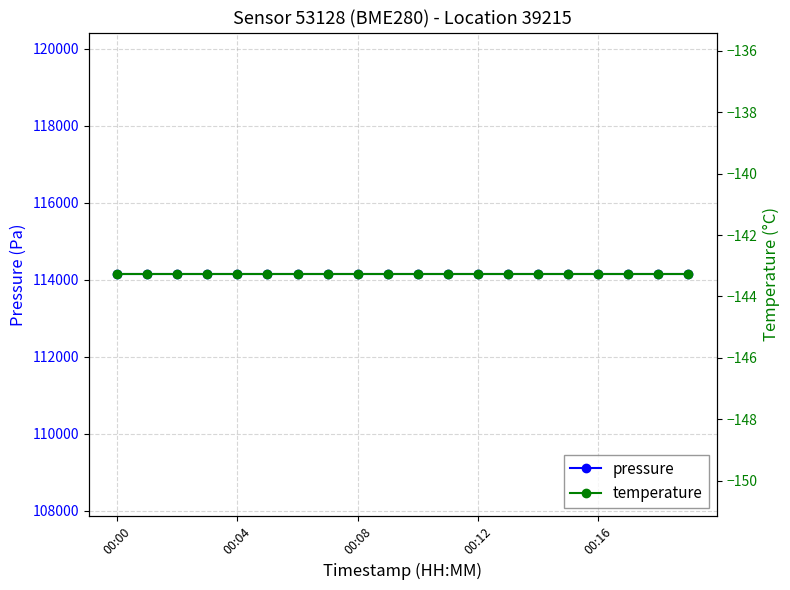

List the labels in order of pressure value, largest first.

00:00, 00:04, 00:08, 00:12, 00:16, 5, 6, 7, 8, 9, 10, 11, 12, 13, 14, 15, 16, 17, 18, 19